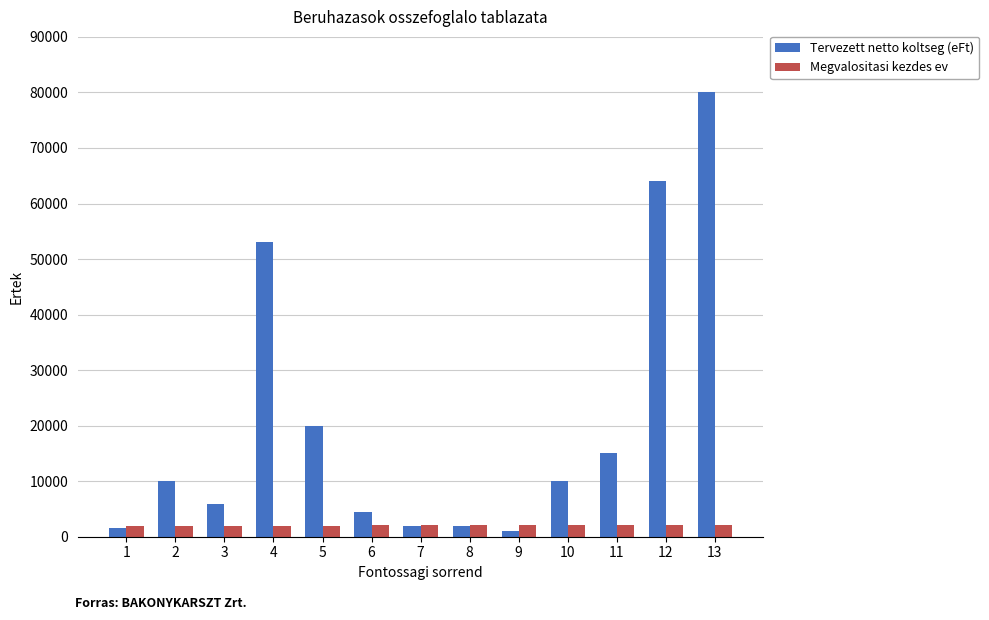

What is the sum of the Tervezett netto koltseg (eFt) values at 2 and 6?

14500